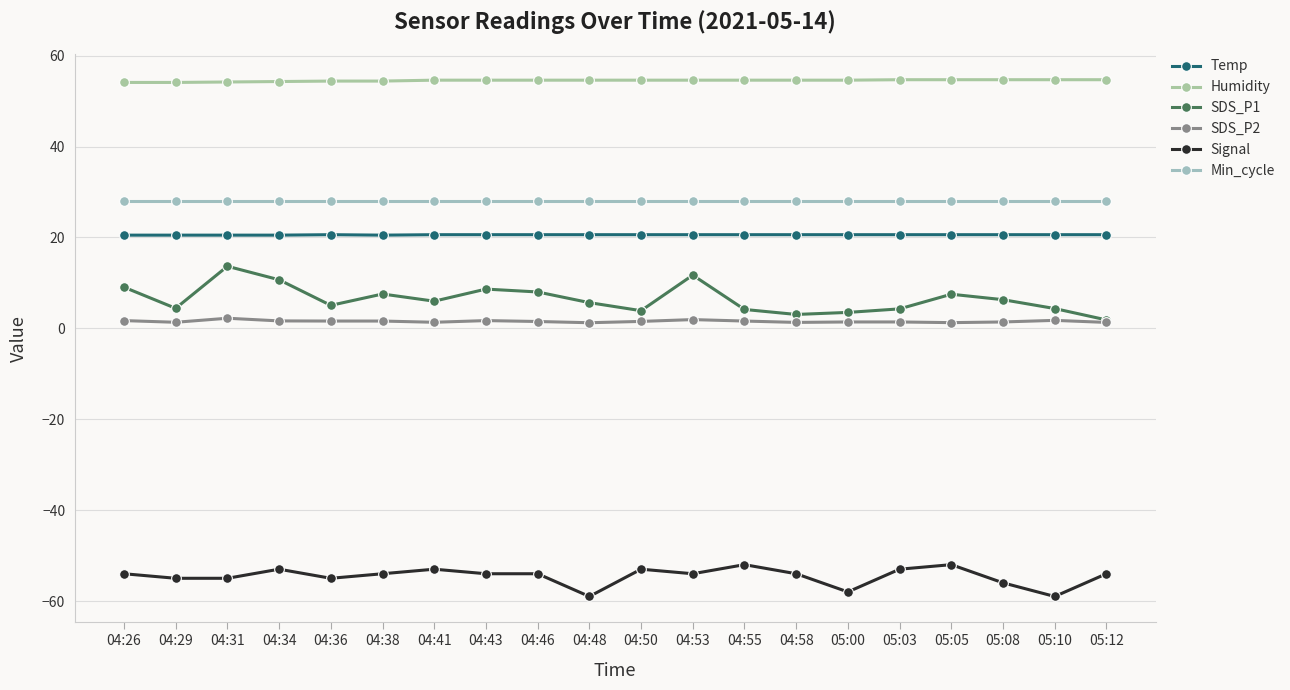

What position from the right is 05:10?

2